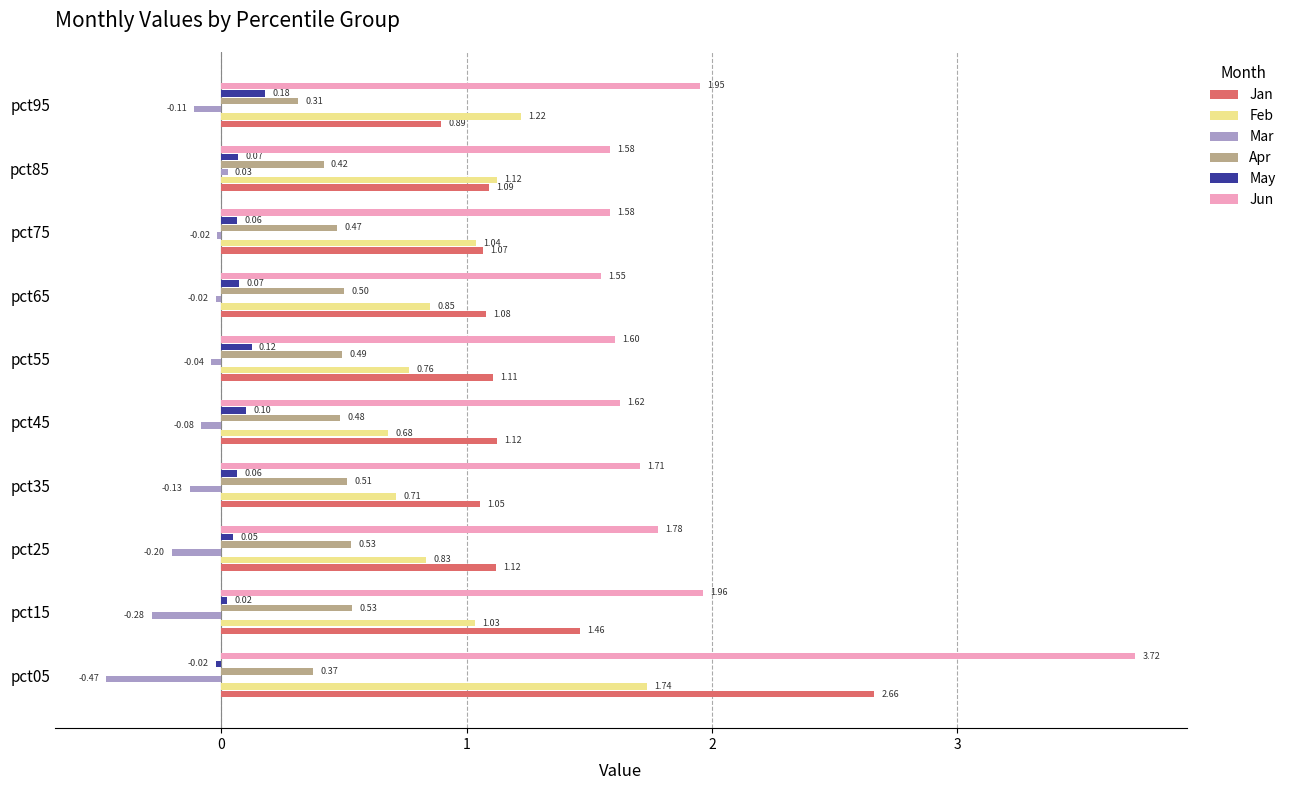

How many values in May are above zero?

9